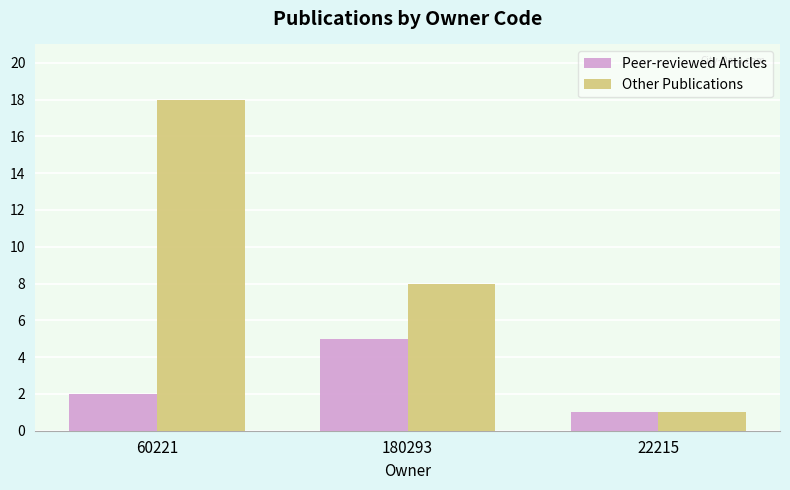

What is the difference between the maximum and minimum values in the Other Publications series?

17